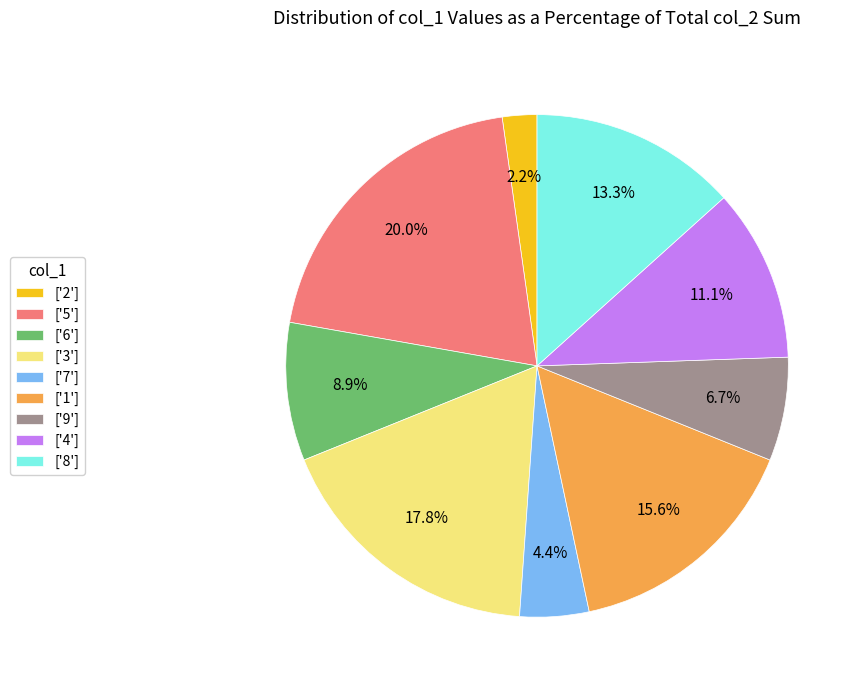

Rank the categories by value from highest to lowest.

['5'], ['3'], ['1'], ['8'], ['4'], ['6'], ['9'], ['7'], ['2']